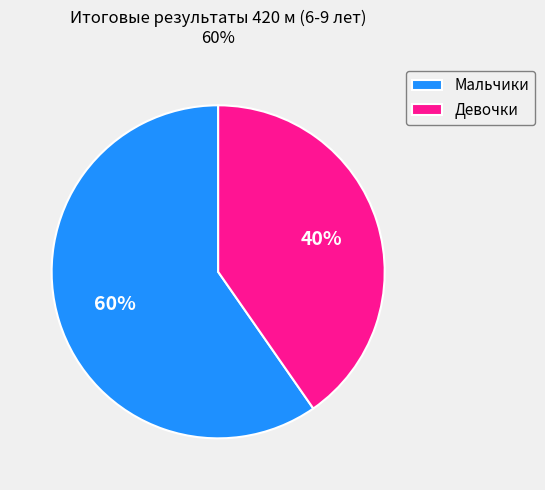

Approximately how many times larger is the value at Мальчики compared to Девочки?

1.5